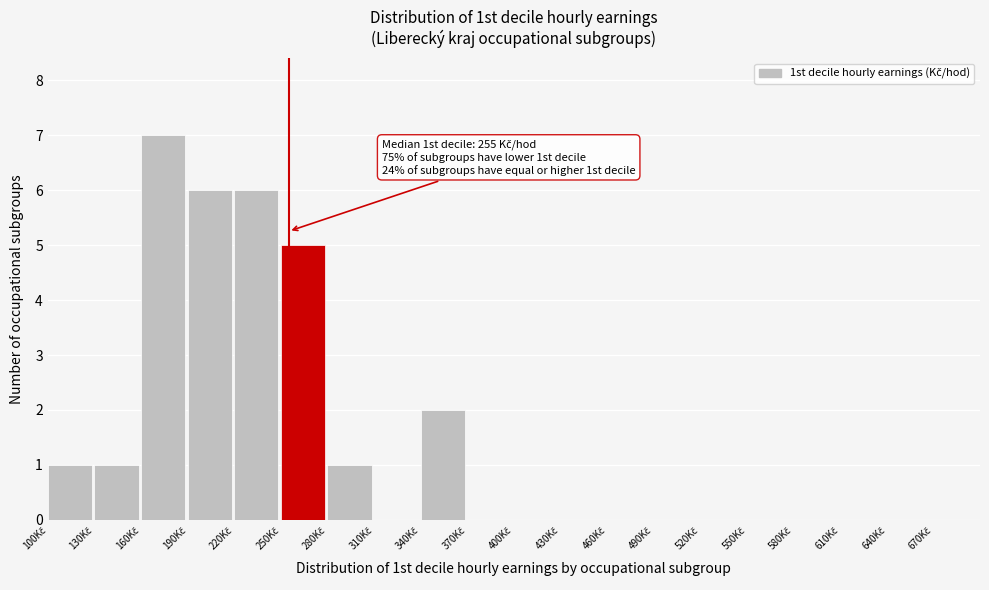

Which range on the x-axis has the tallest bar?

160 to 190